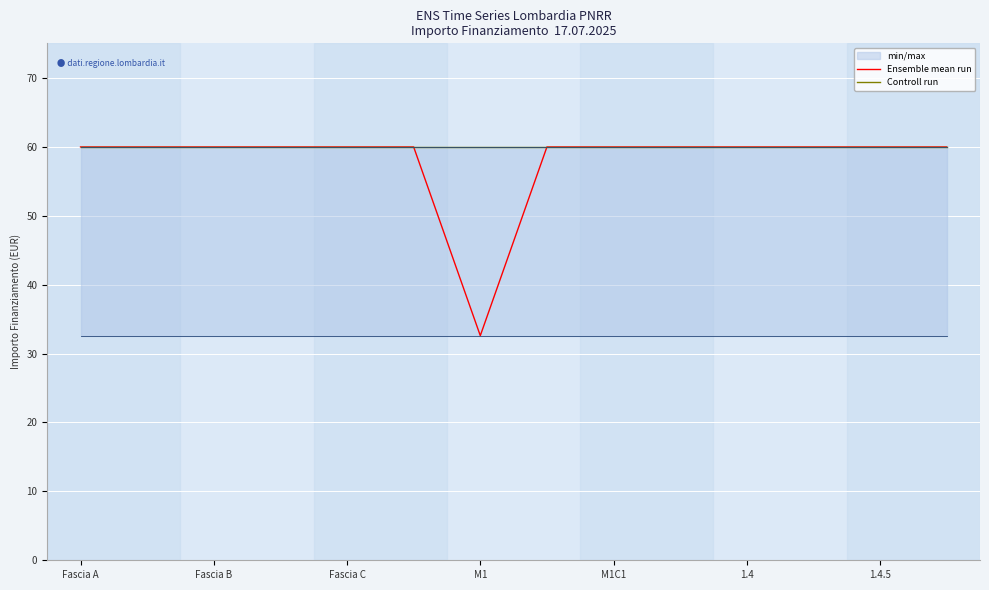

Which category has the highest value across all series?

Fascia A